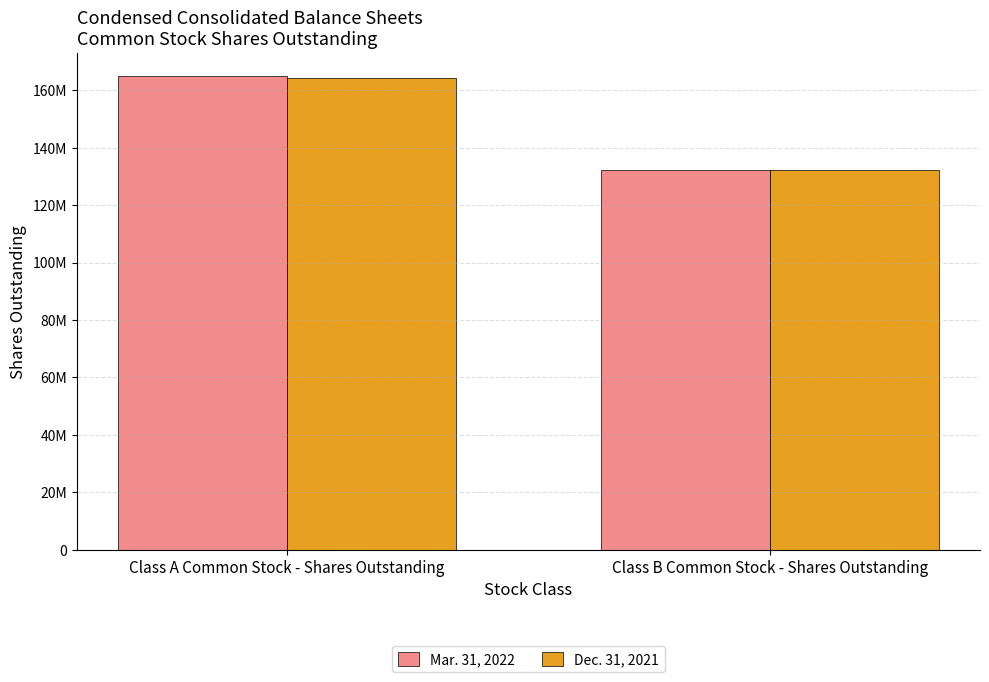

Reading left to right, transcribe all the data shown in this chart.

Mar. 31, 2022: 164836936	132354128
Dec. 31, 2021: 164377306	132354128